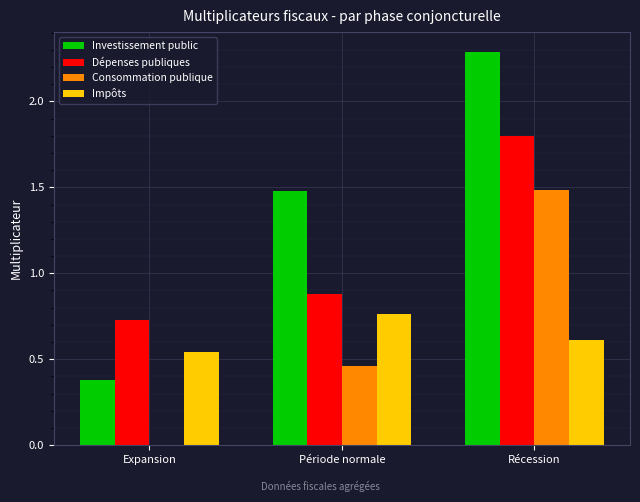

What is the sum of the Dépenses publiques values at Récession and Période normale?

2.7